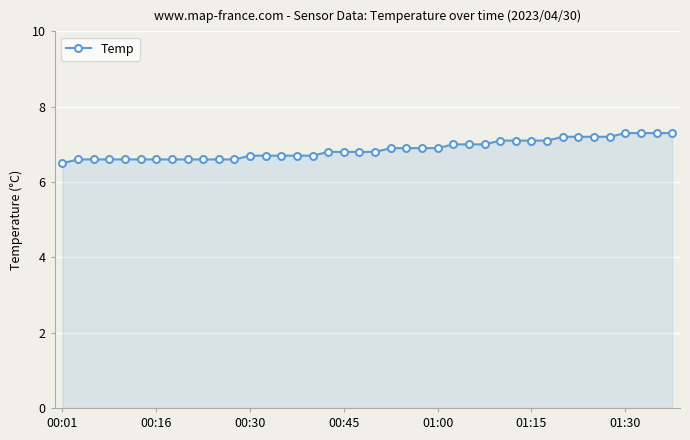

What is the difference between the maximum and minimum values?

0.8